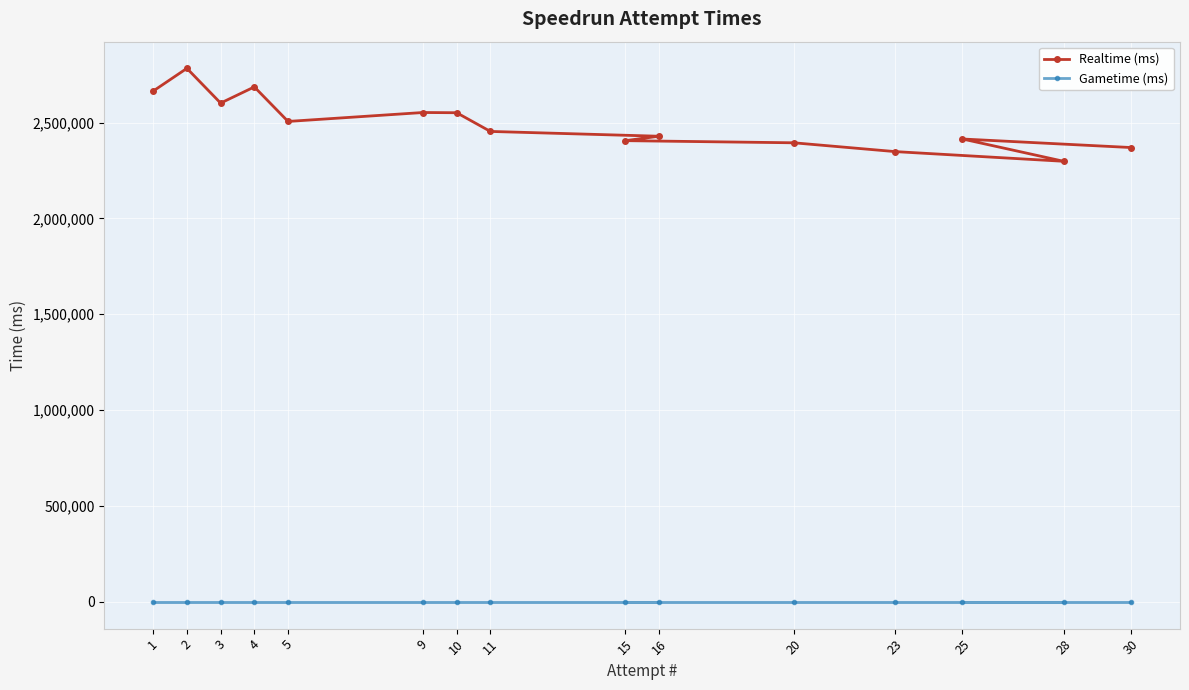

What is the greatest value displayed?

2782533